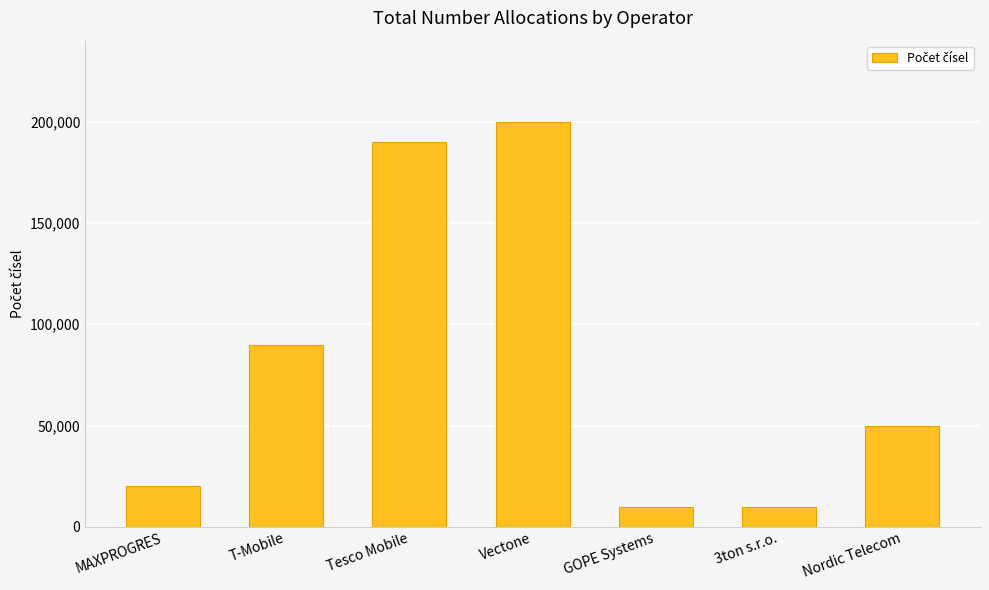

What is the value of the 3rd bar from the left?

190000